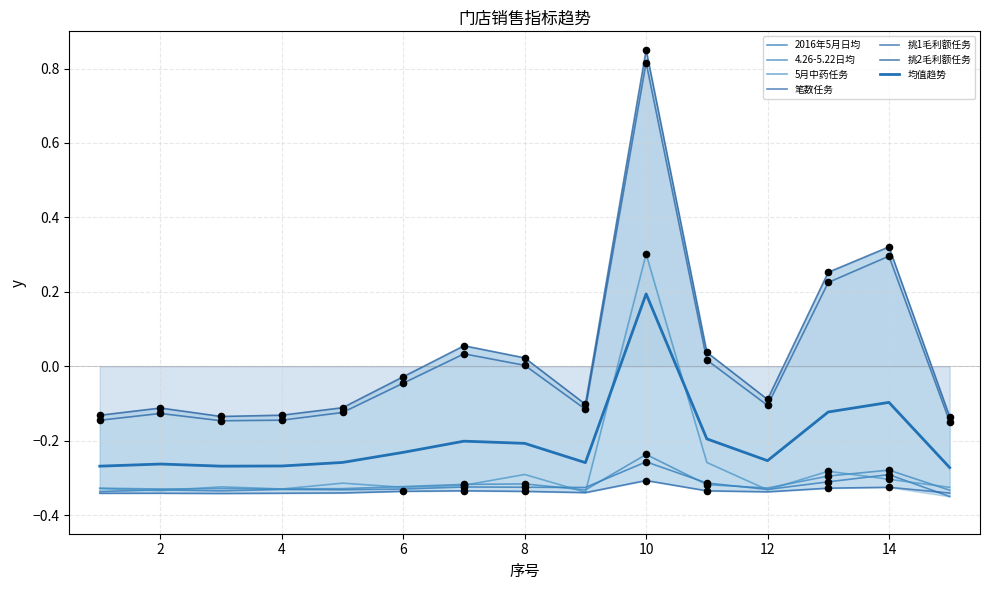

Which series reaches the minimum Y coordinate?

2016年5月日均